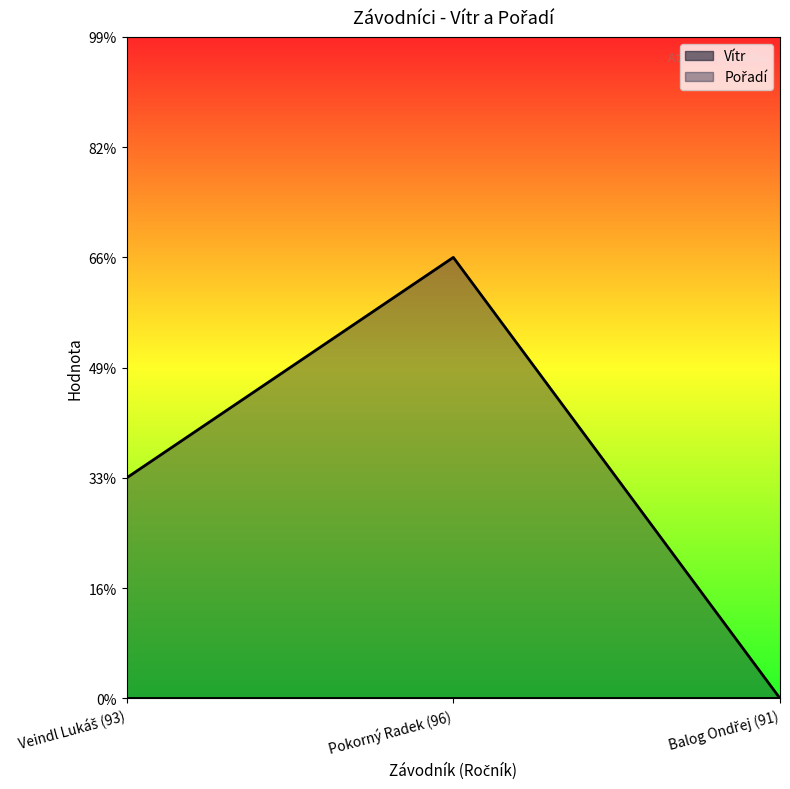

How many positive values are there?

2